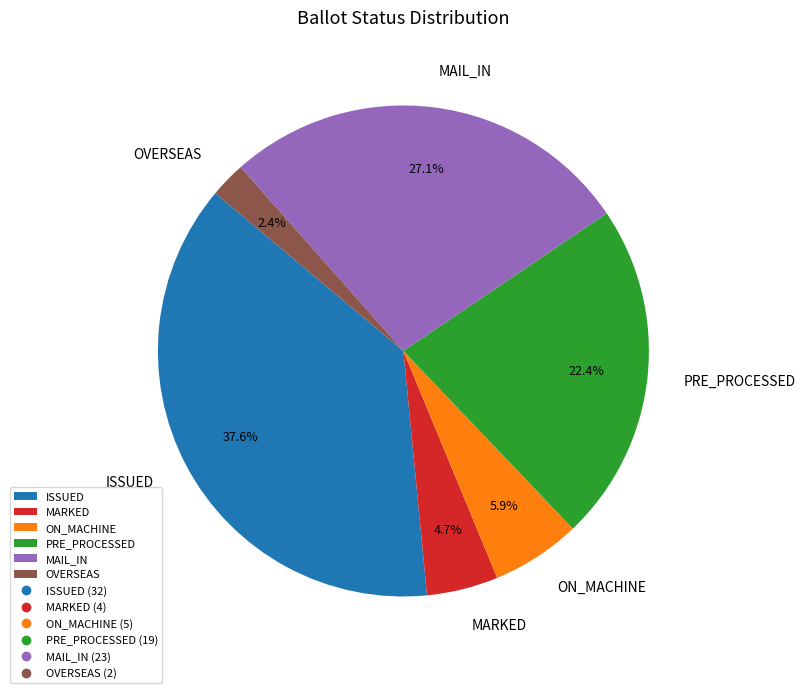

What is the smallest slice in the pie chart?

OVERSEAS